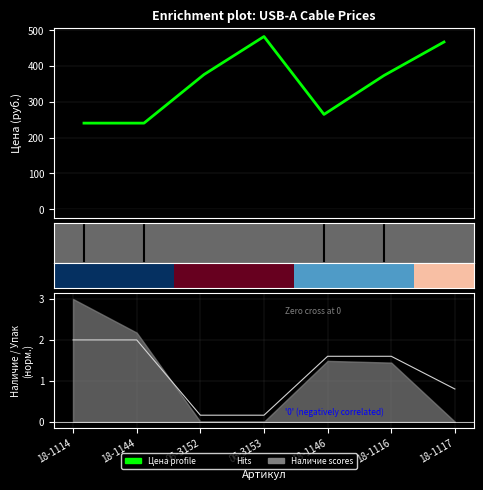

Which series changed the most between 18-1114 and 06-3152?

Цена profile